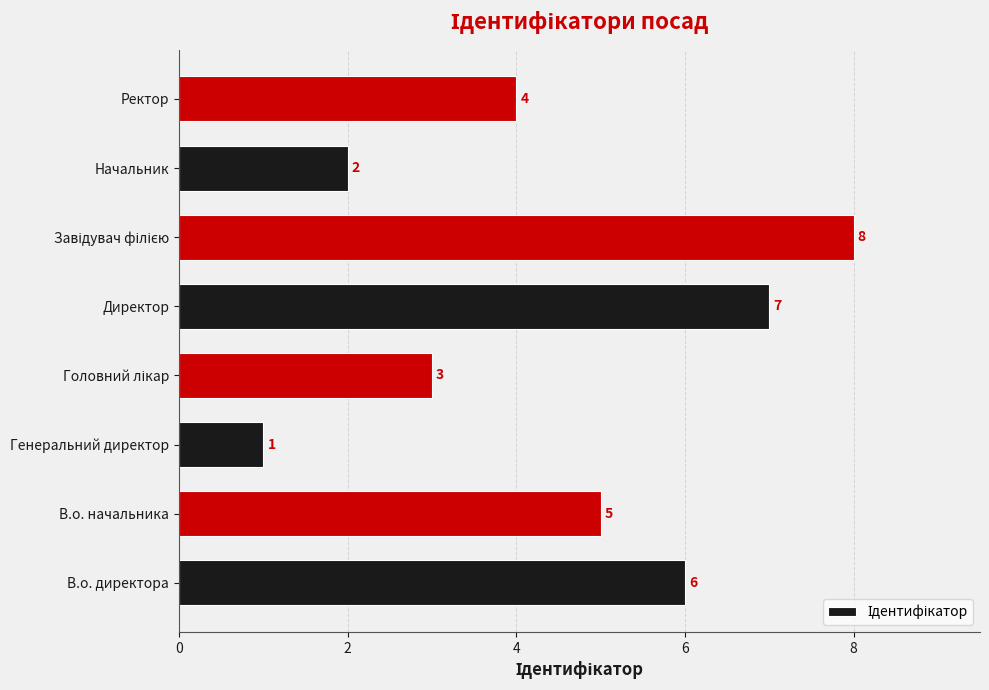

What is the greatest value displayed?

8